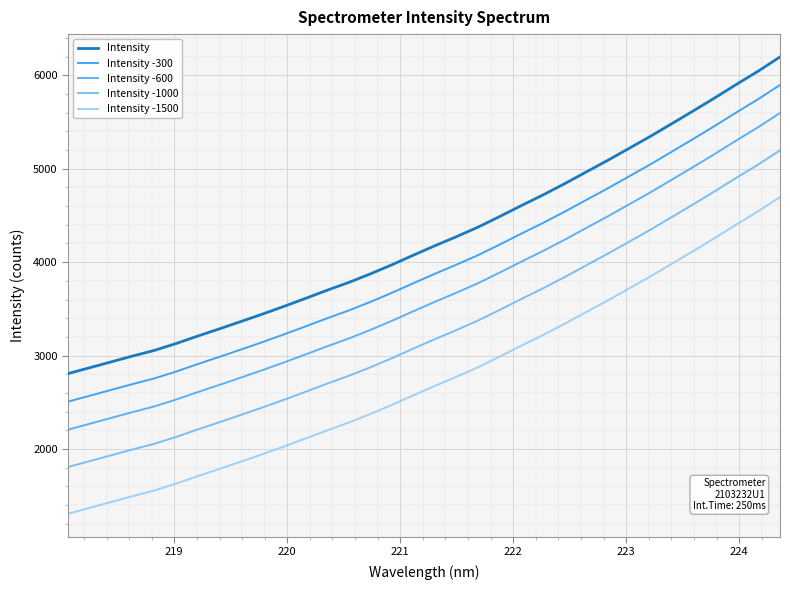

List the series in order of their overall mean, highest first.

Intensity, Intensity -300, Intensity -600, Intensity -1000, Intensity -1500